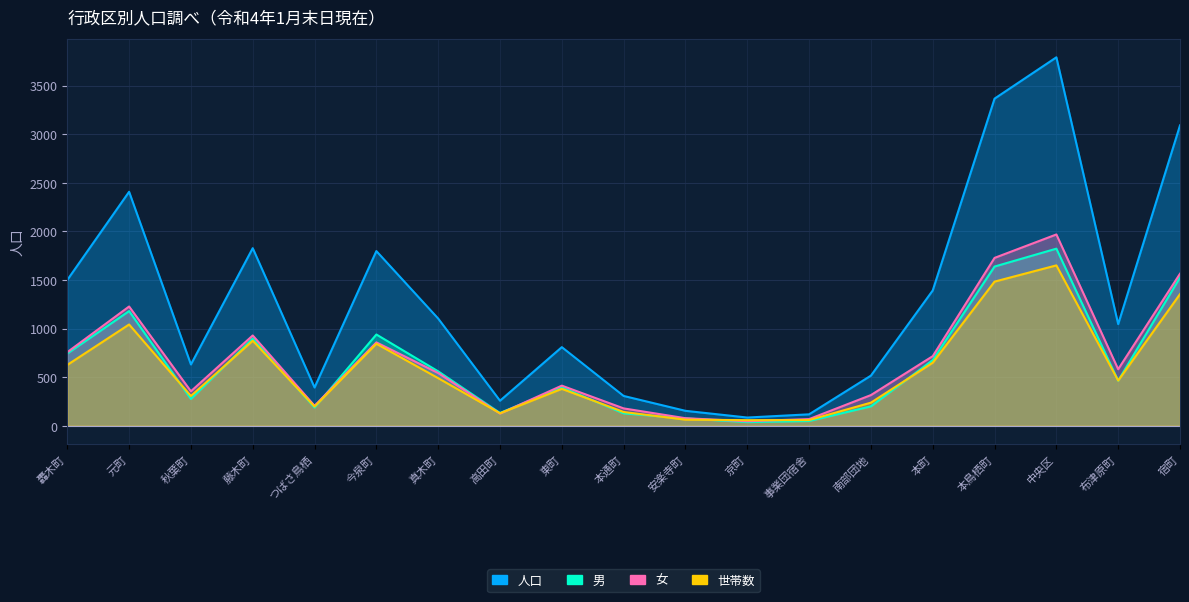

How many distinct data groups are displayed?

4